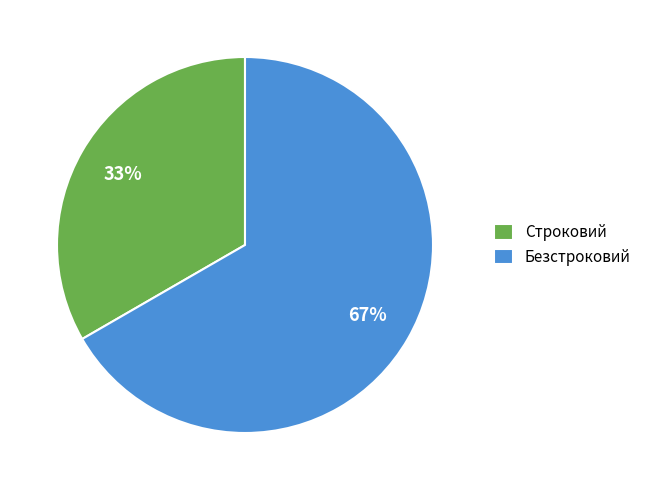

Do Строковий and Безстроковий together represent more than half of the pie?

Yes